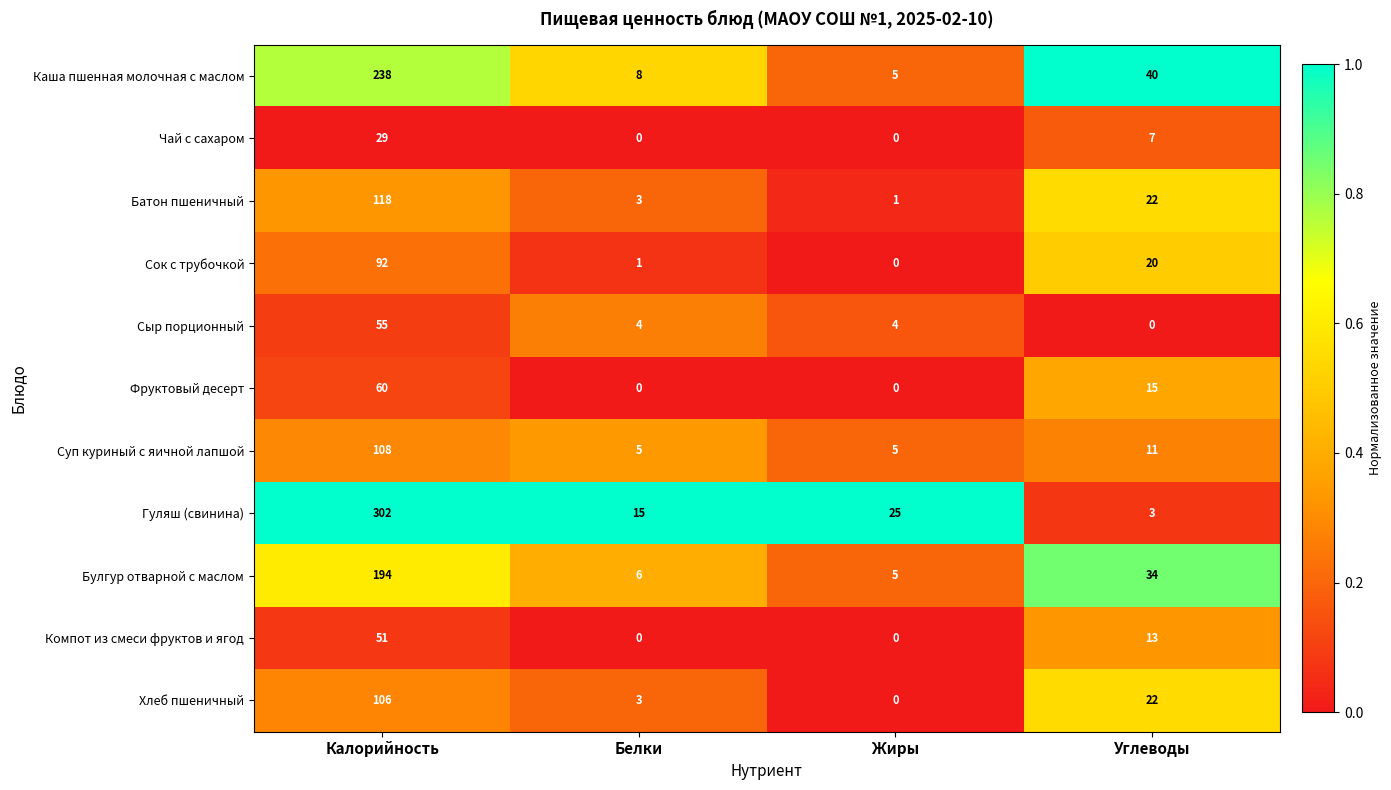

What is the average value of the Чай с сахаром series?

9